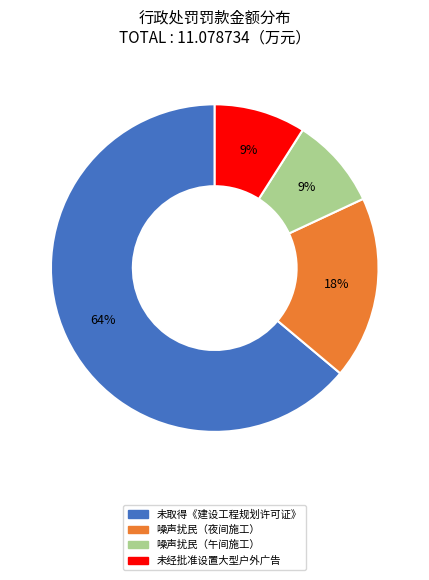

Does any single category account for the majority?

Yes